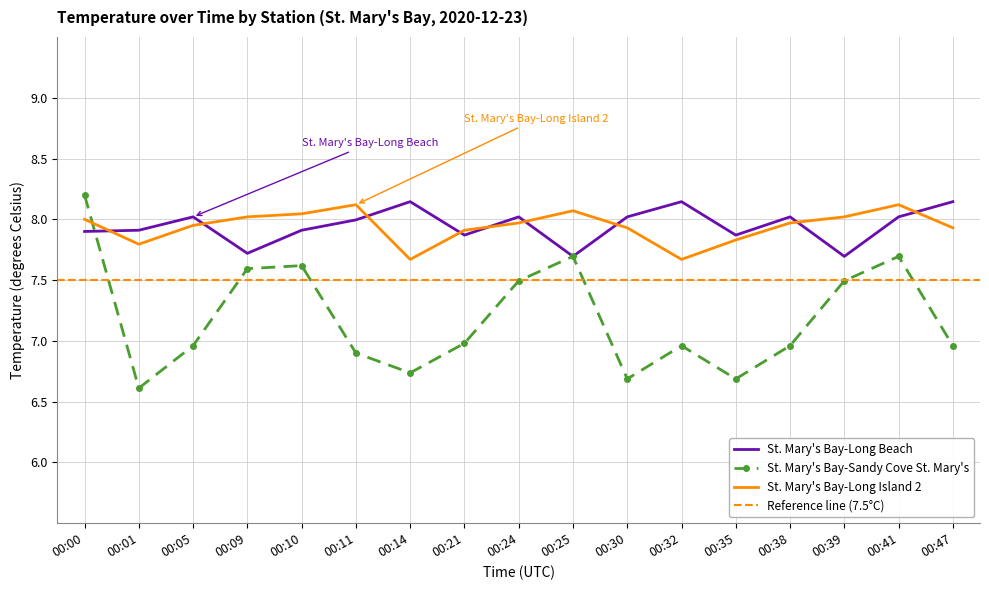

True or false: St. Mary's Bay-Sandy Cove St. Mary's has a value of 8.2 at 00:00.

True